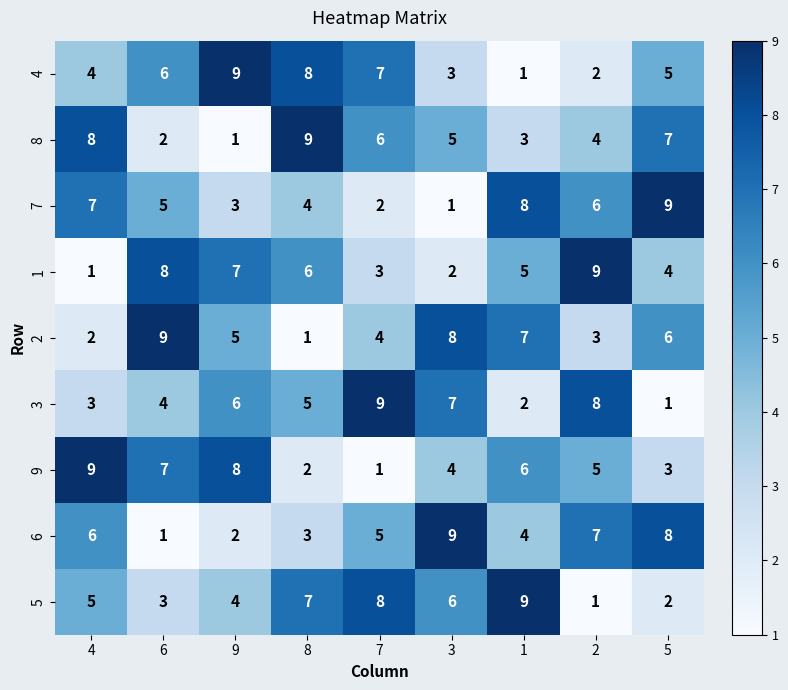

Is it true that 5 equals 7 at 8?

True